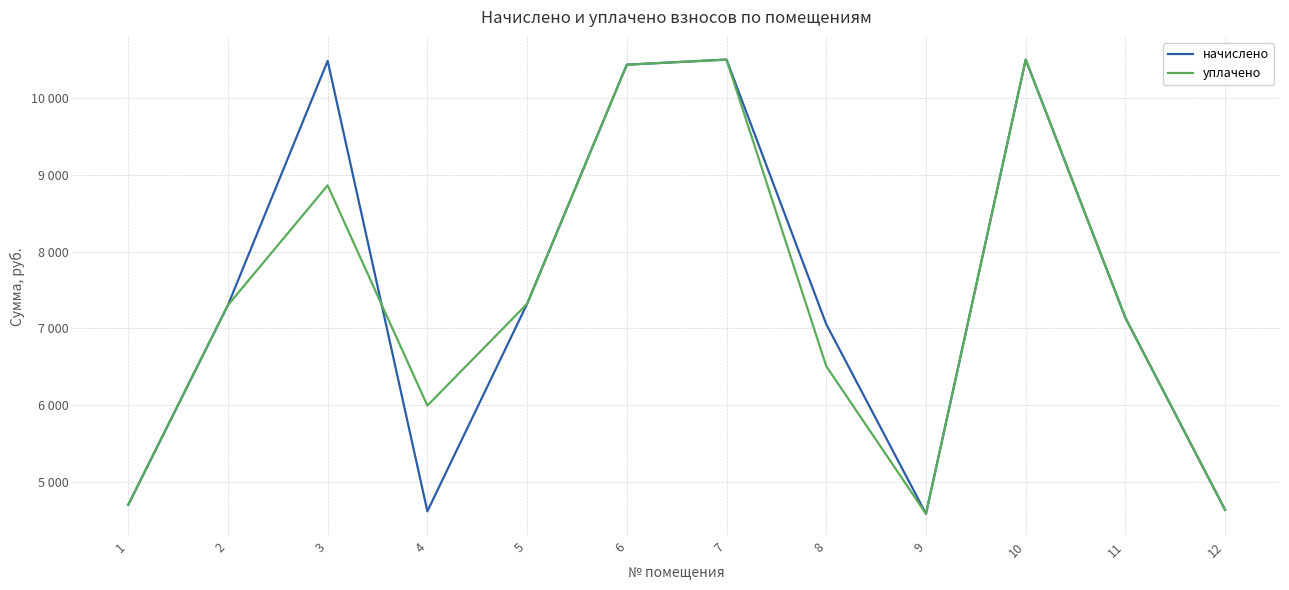

What are all the series names shown in the legend?

начислено, уплачено